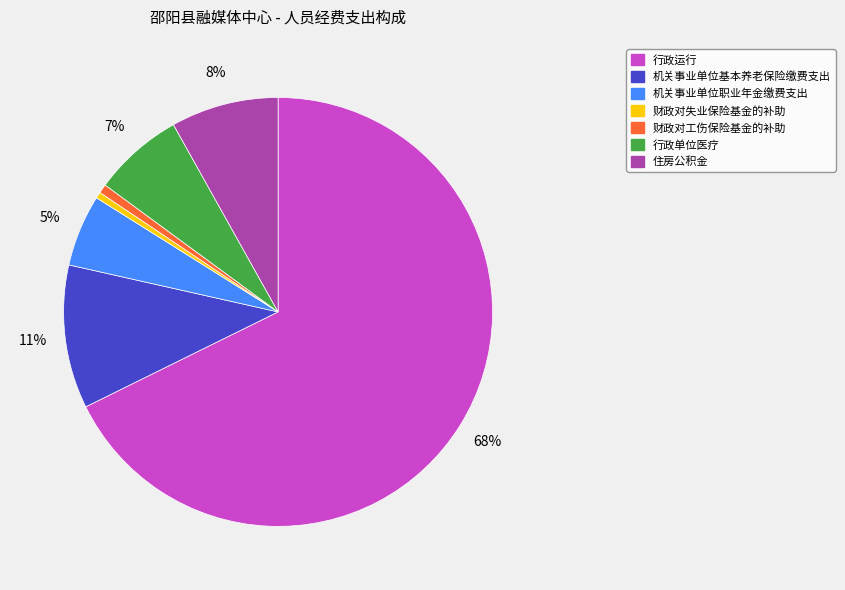

To the nearest percent, what is the average slice percentage?

14%